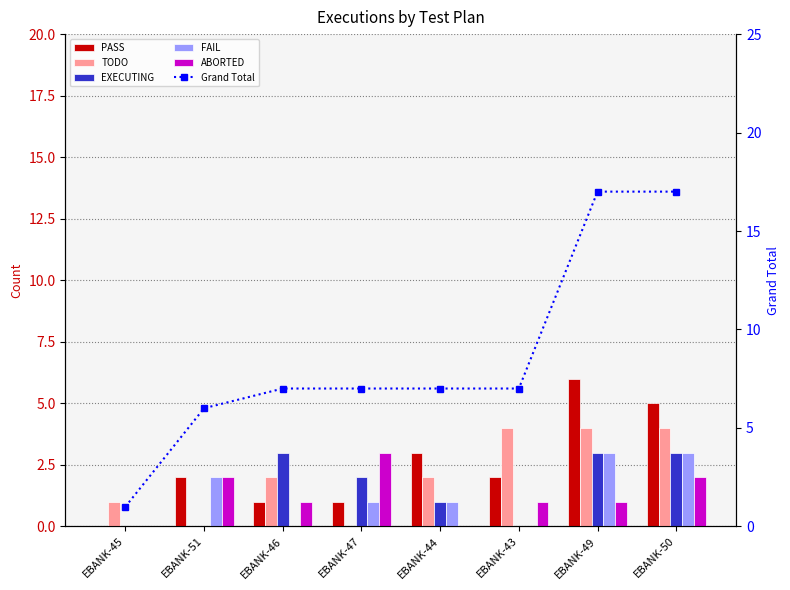

Rank the series at EBANK-46 from highest to lowest value.

Grand Total, EXECUTING, TODO, PASS, ABORTED, FAIL